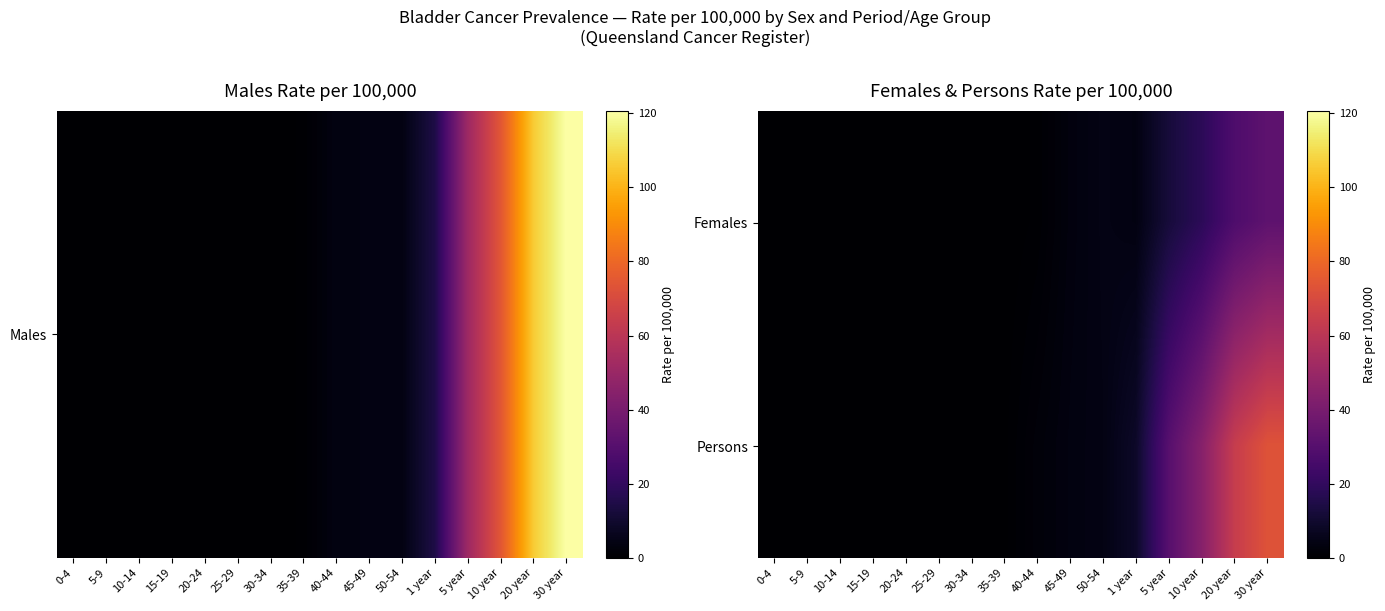

How many data points does each series have?

16